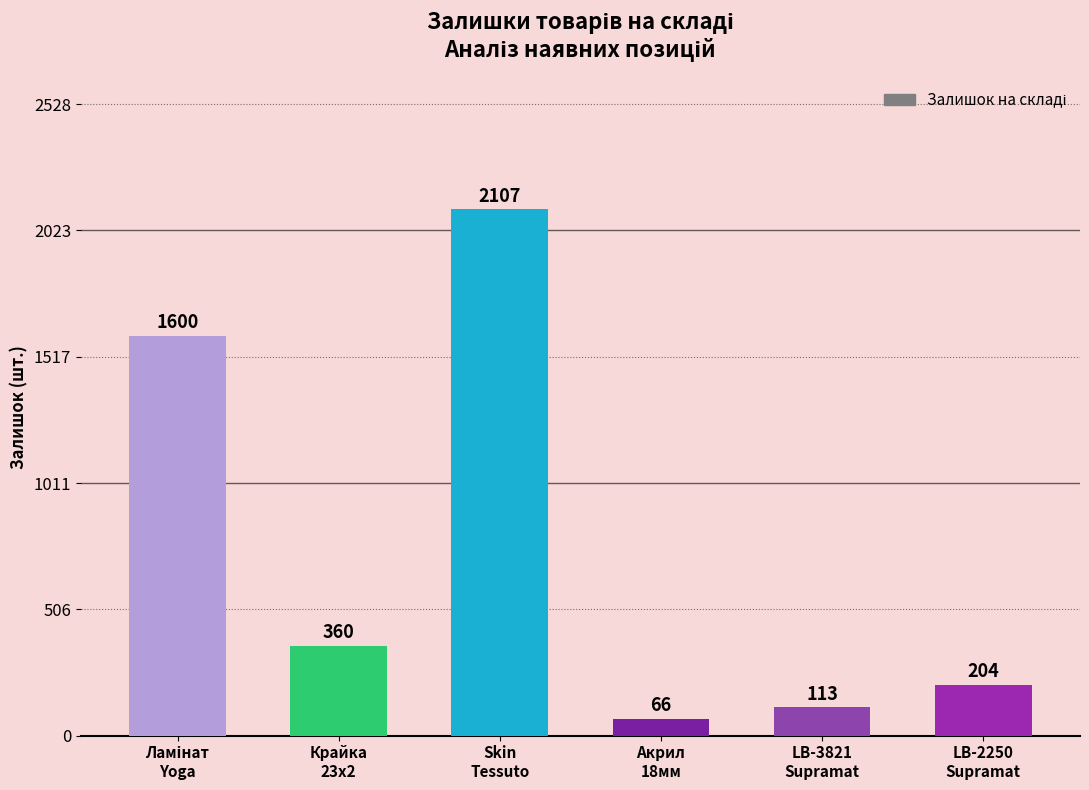

Are the bars grouped side by side (vs. stacked)?

No